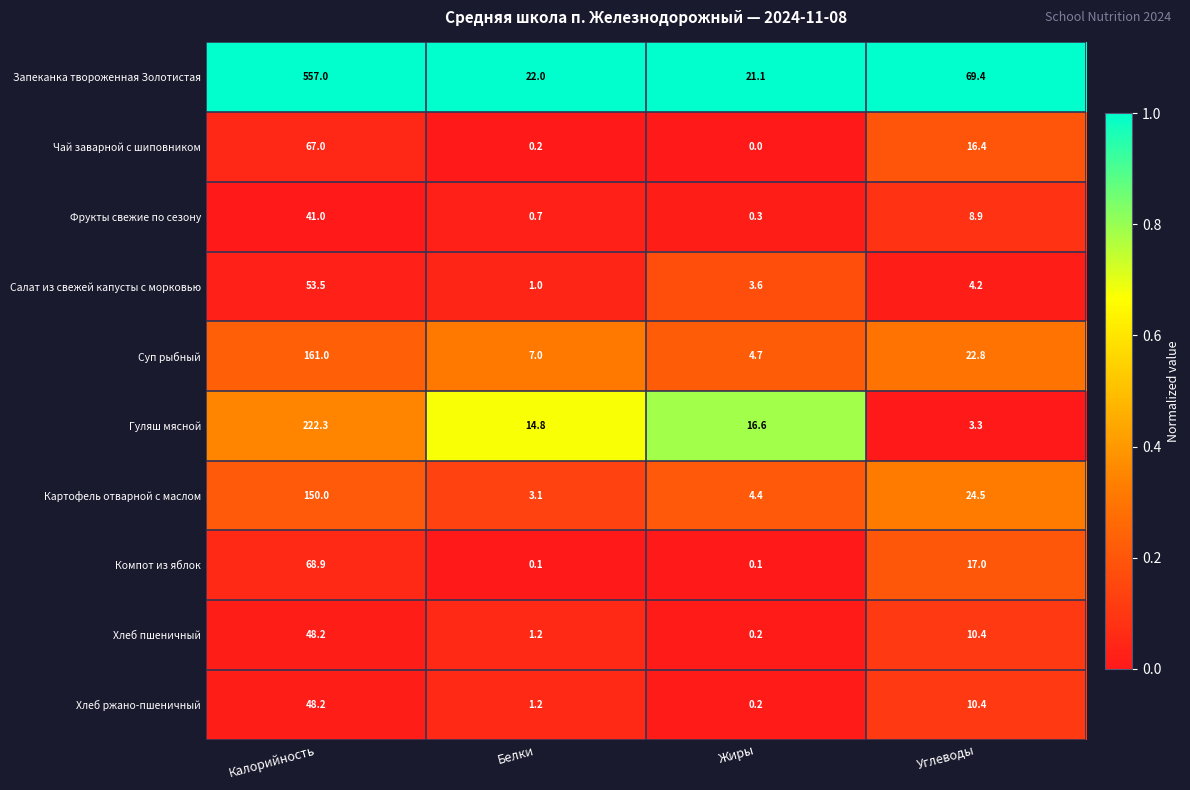

The value of Суп рыбный at Жиры is 4.7. True or false?

True